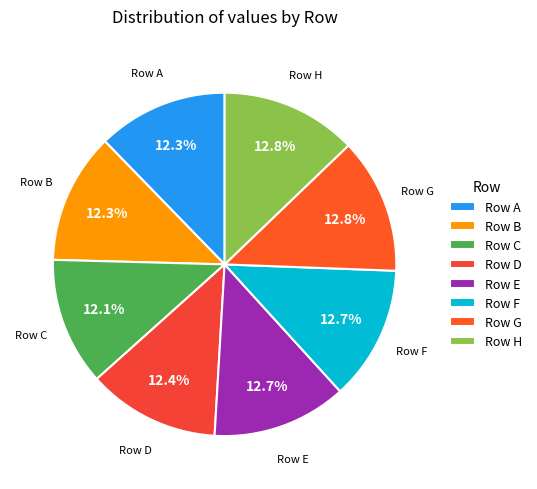

Approximately how many times larger is the value at Row A compared to Row F?

1.0